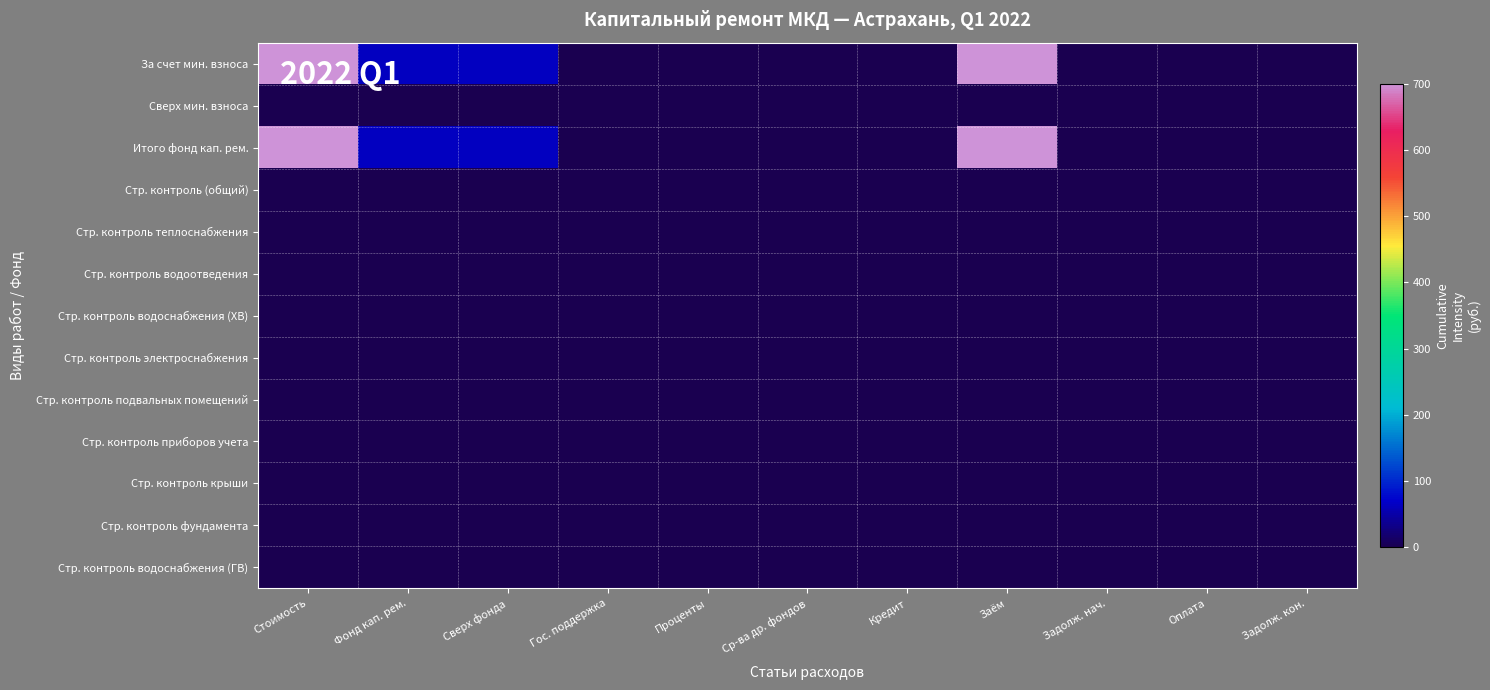

At which category is the sum across all series the highest?

Заём